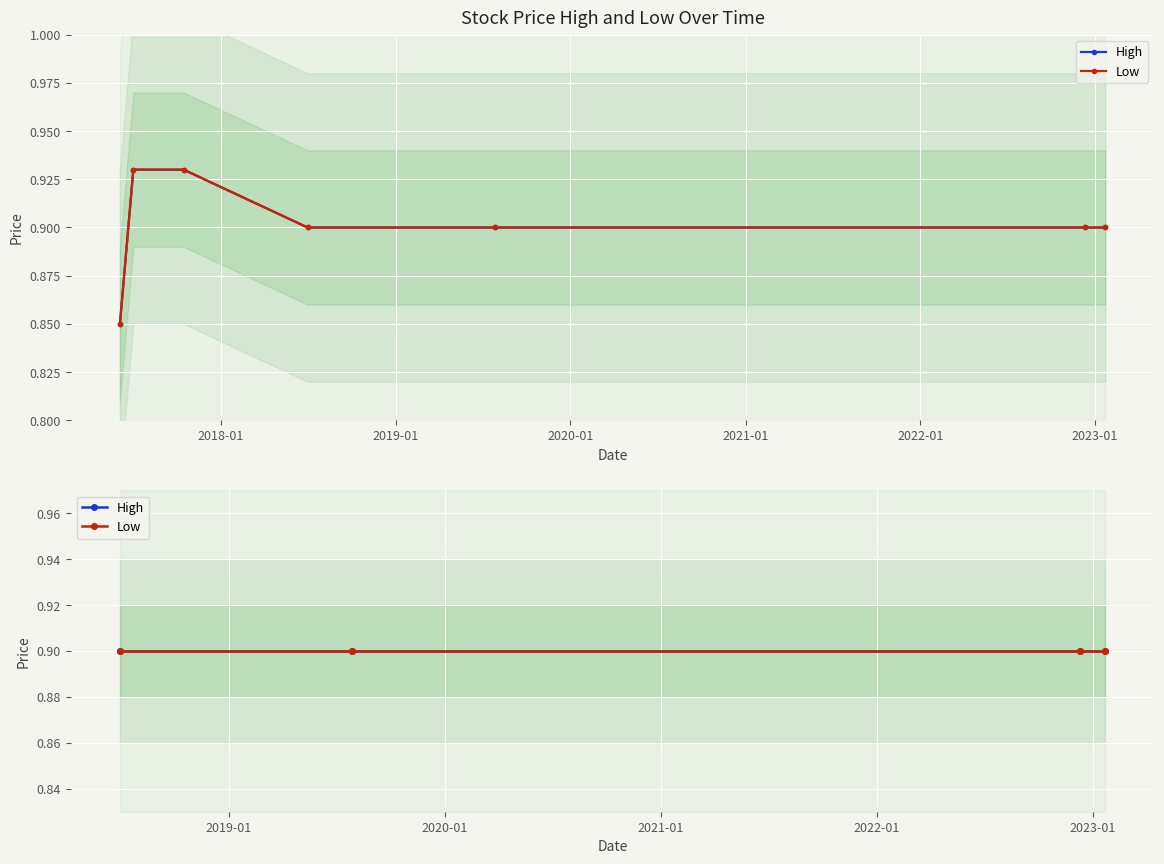

How many lines are shown in the chart?

2